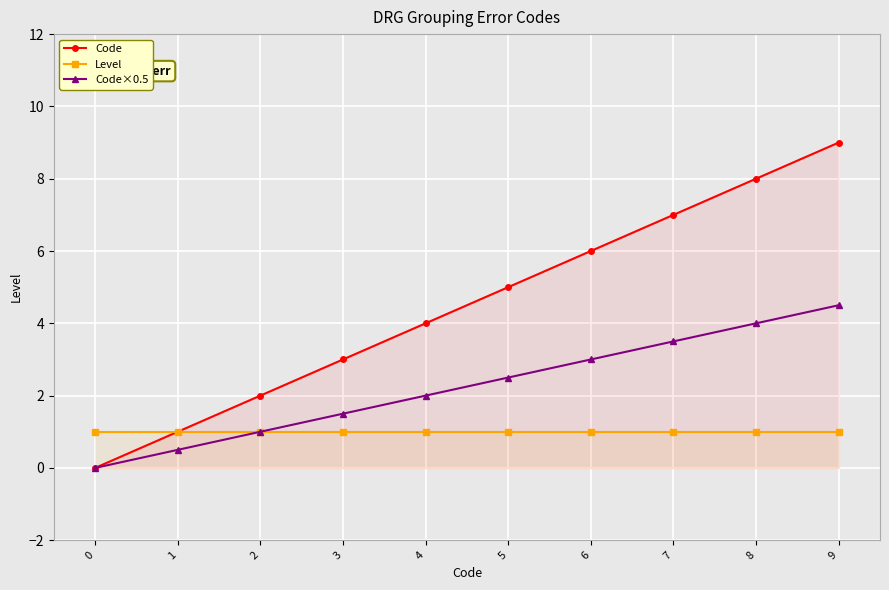

Reading left to right, what are all the values shown in this chart?

Code: 0=0.0	1=1.0	2=2.0	3=3.0	4=4.0	5=5.0	6=6.0	7=7.0	8=8.0	9=9.0
Level: 0=1.0	1=1.0	2=1.0	3=1.0	4=1.0	5=1.0	6=1.0	7=1.0	8=1.0	9=1.0
Code×0.5: 0=0.0	1=0.5	2=1.0	3=1.5	4=2.0	5=2.5	6=3.0	7=3.5	8=4.0	9=4.5